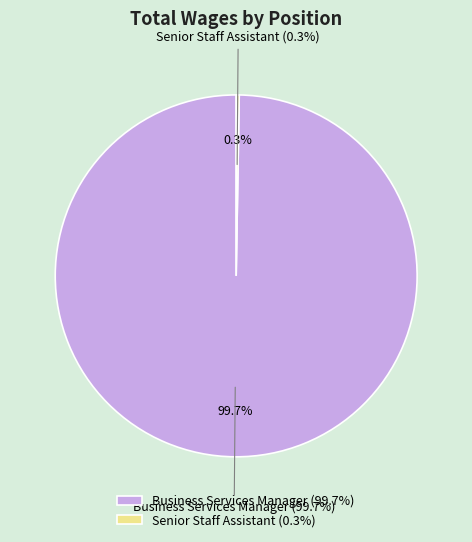

Which category has the biggest portion of the pie?

Business Services Manager